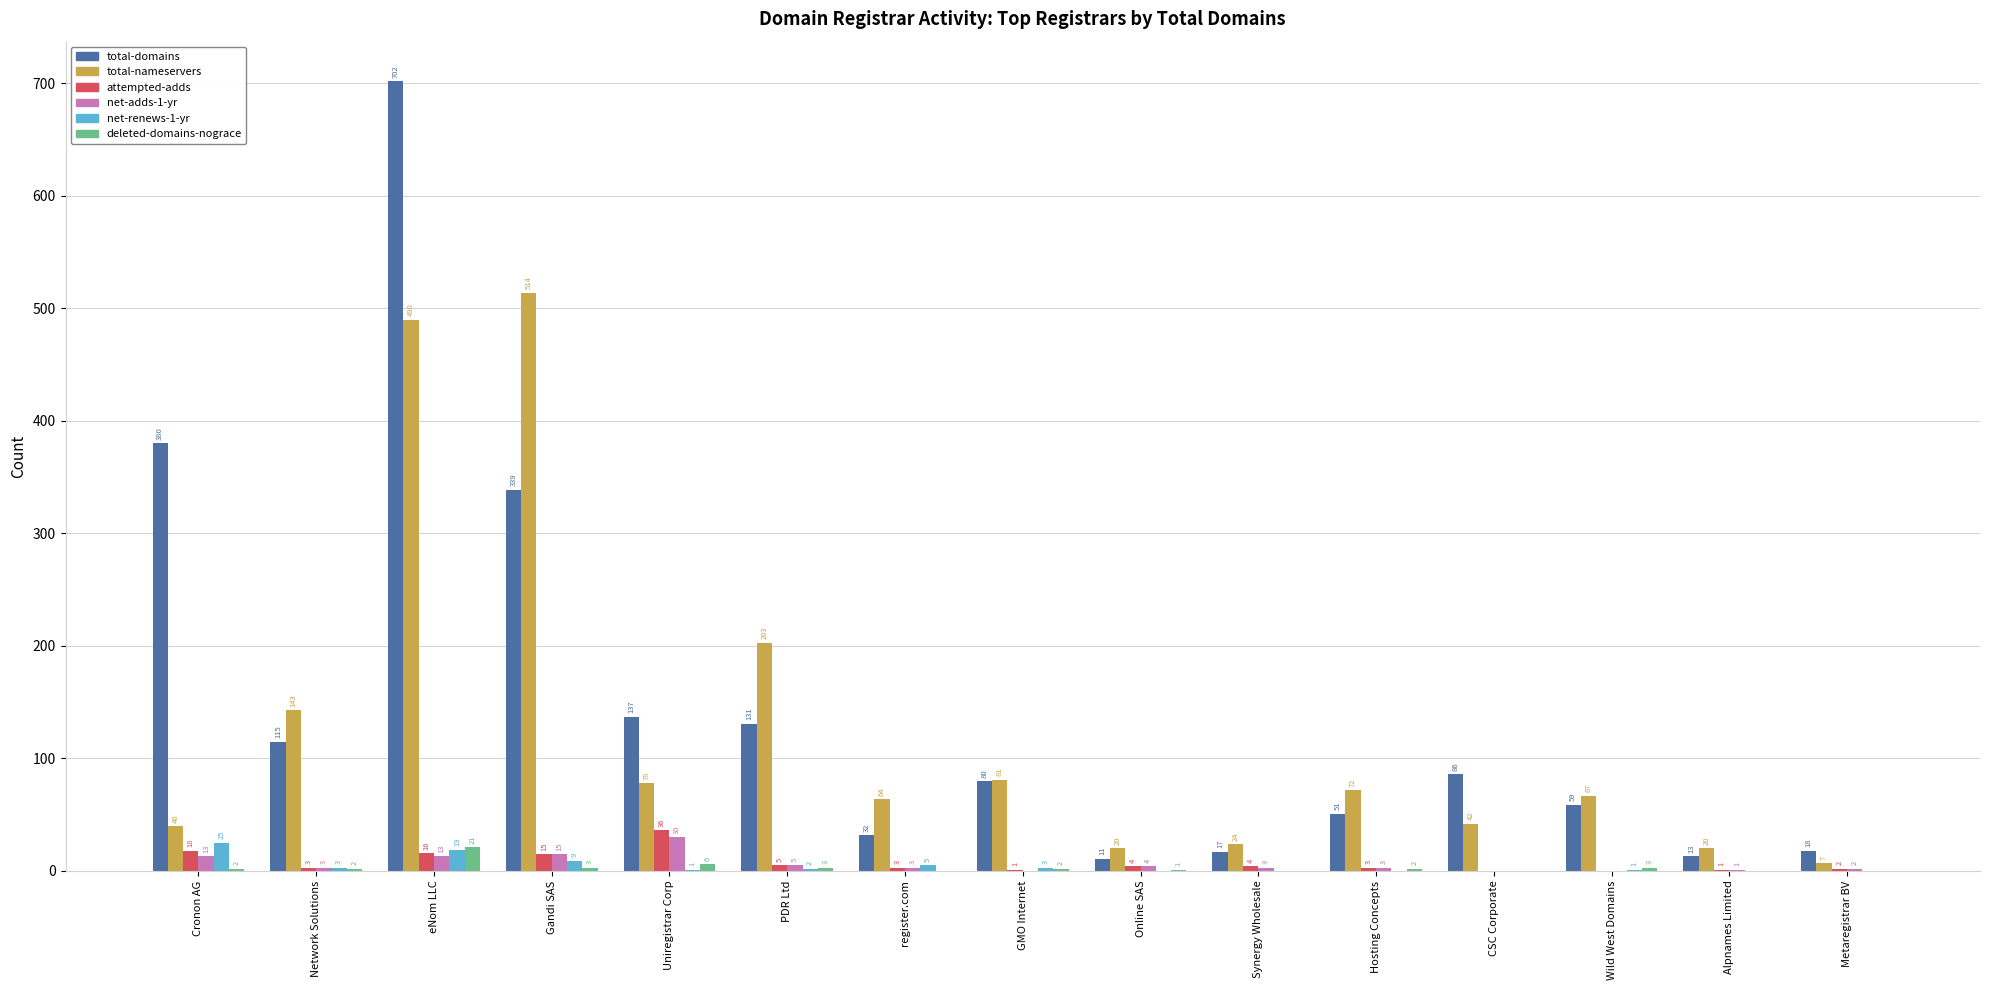

True or false: net-renews-1-yr has a value of 2 at PDR Ltd.

True